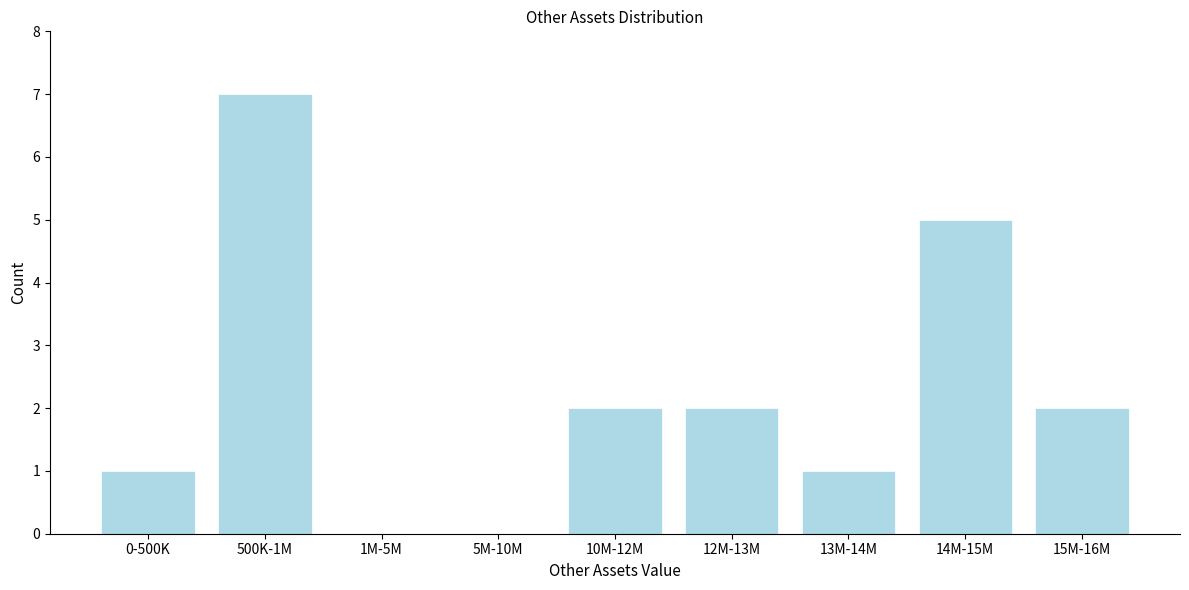

Reading right to left, what are all the values shown in this chart?

15M-16M=2	14M-15M=5	13M-14M=1	12M-13M=2	10M-12M=2	5M-10M=0	1M-5M=0	500K-1M=7	0-500K=1